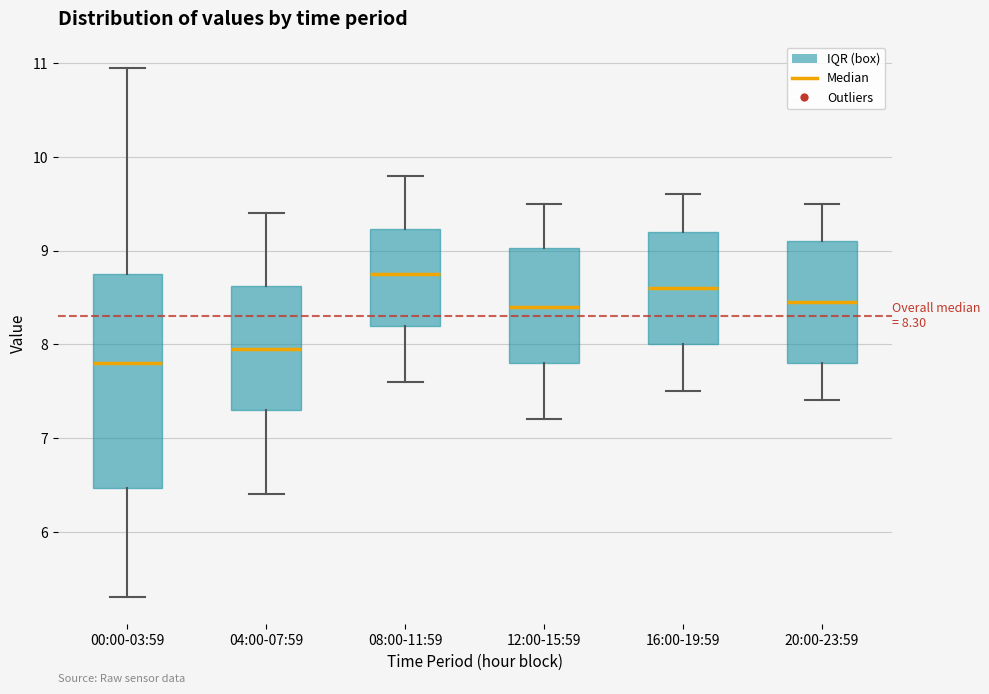

Which box's median line is the highest?

08:00-11:59